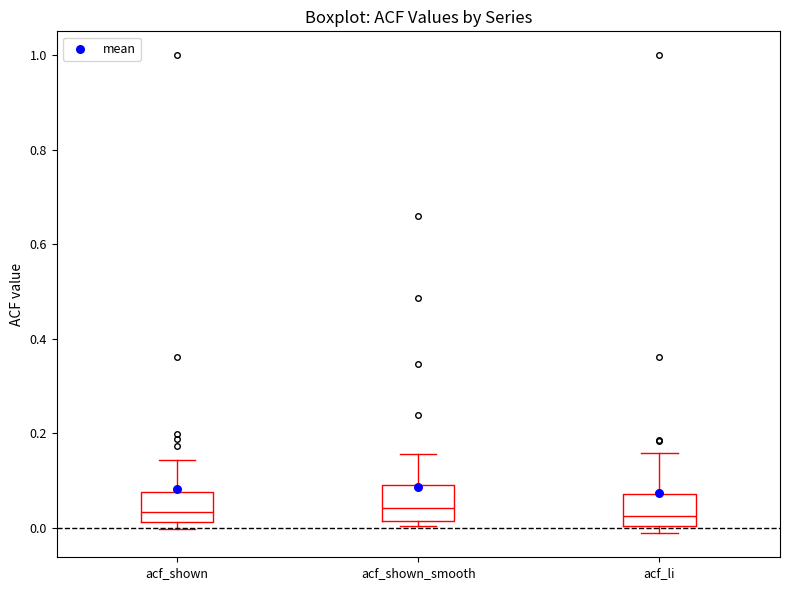

Reading left to right, transcribe this box plot: for each box, give where its median line is, the range the box spans, and where its two whiskers end, as read against the y-axis. The values are not printed on the chart, so give them approximately, as read against the axis.

acf_shown: median 0.04, box 0.02 to 0.08, whiskers 0.00 to 0.14
acf_shown_smooth: median 0.04, box 0.02 to 0.10, whiskers 0.00 to 0.16
acf_li: median 0.02, box 0.00 to 0.08, whiskers -0.02 to 0.16